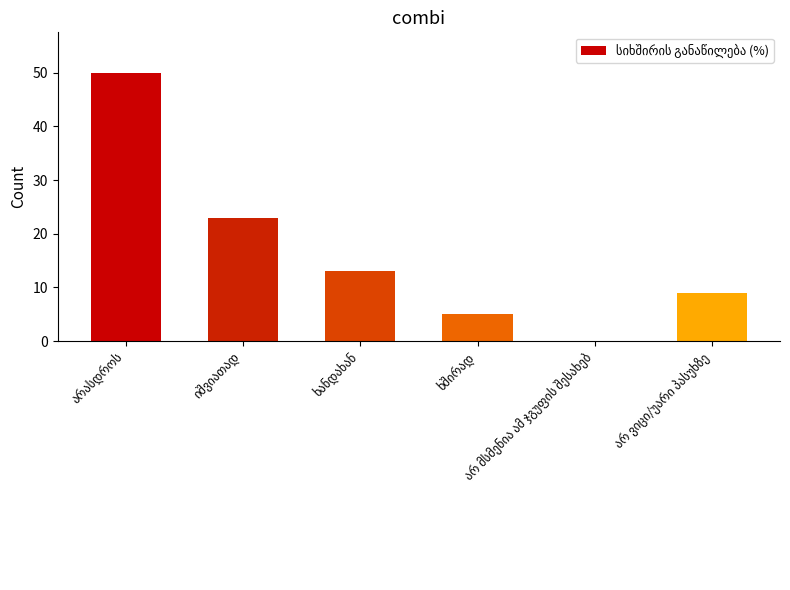

What is the maximum value shown in the chart?

50